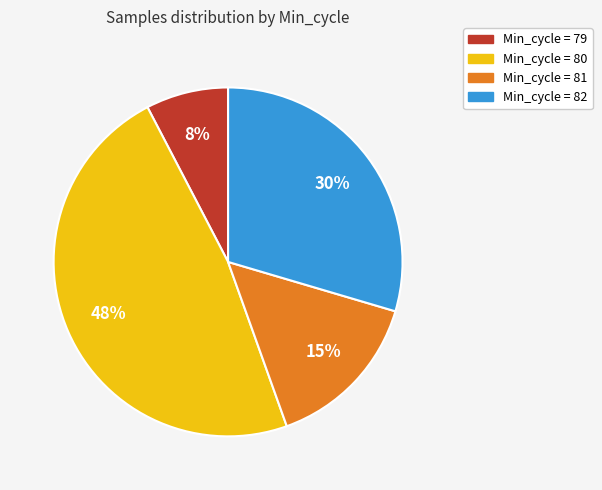

Is there a majority slice in this chart?

No